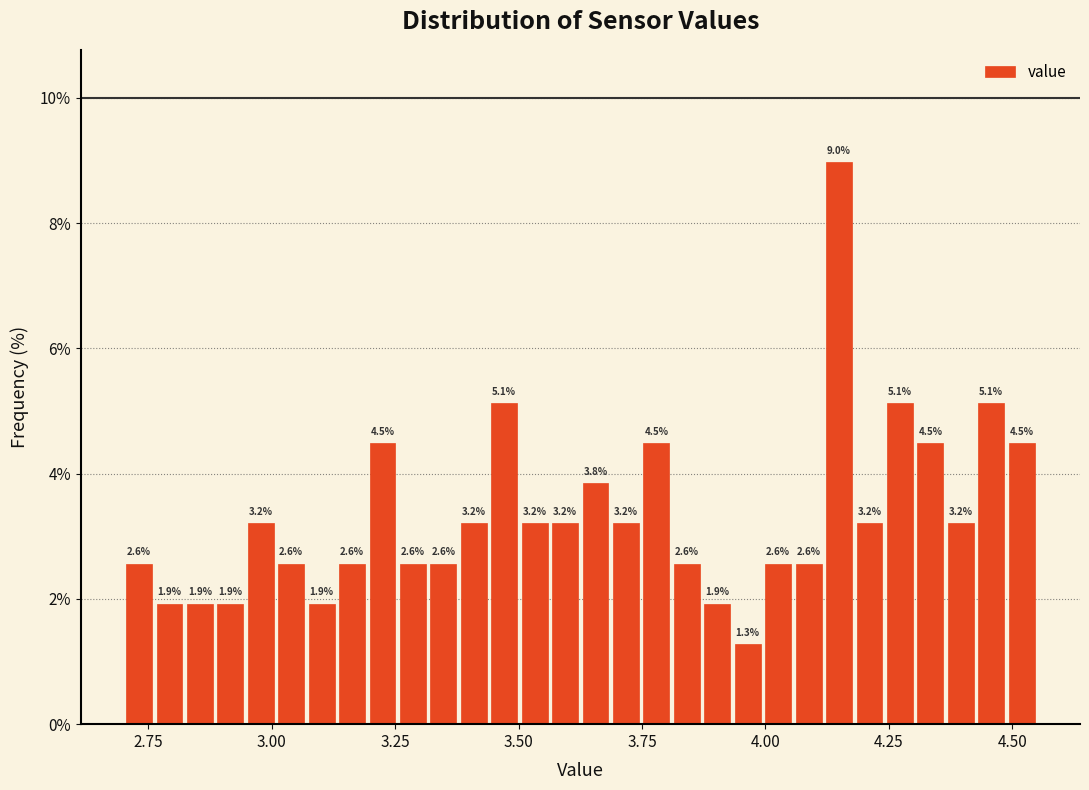

Around what value on the x-axis is the tallest bar? Give the approximate position of its centre, as read against the axis.

4.15